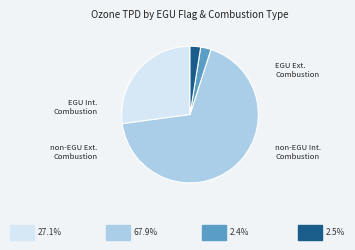

Does any single category account for the majority?

Yes